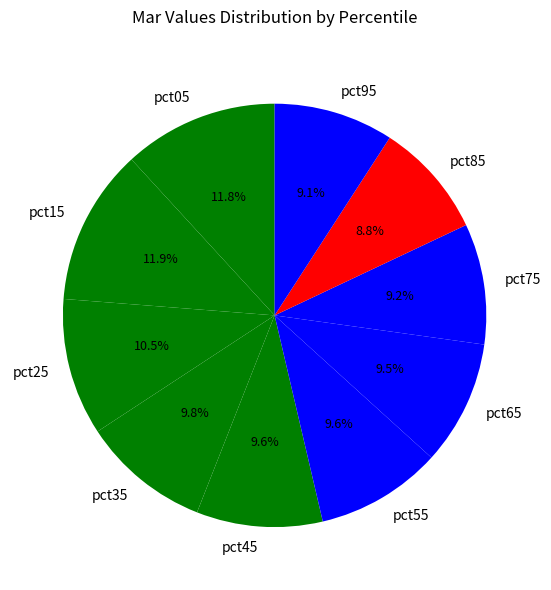

To the nearest percent, what percentage of the pie is pct35?

10%